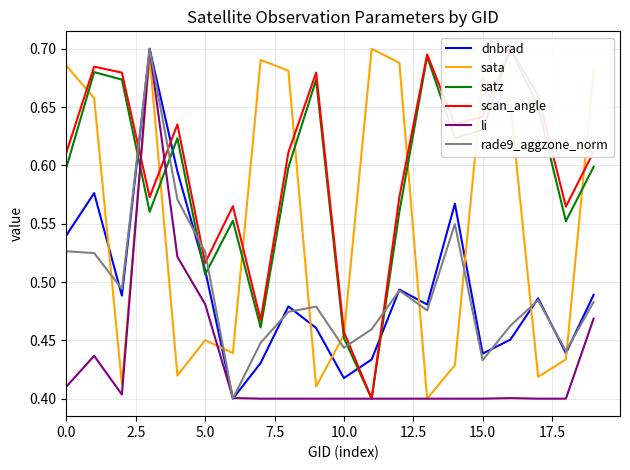

After their last crossing, which series has the higher values: dnbrad or sata?

sata